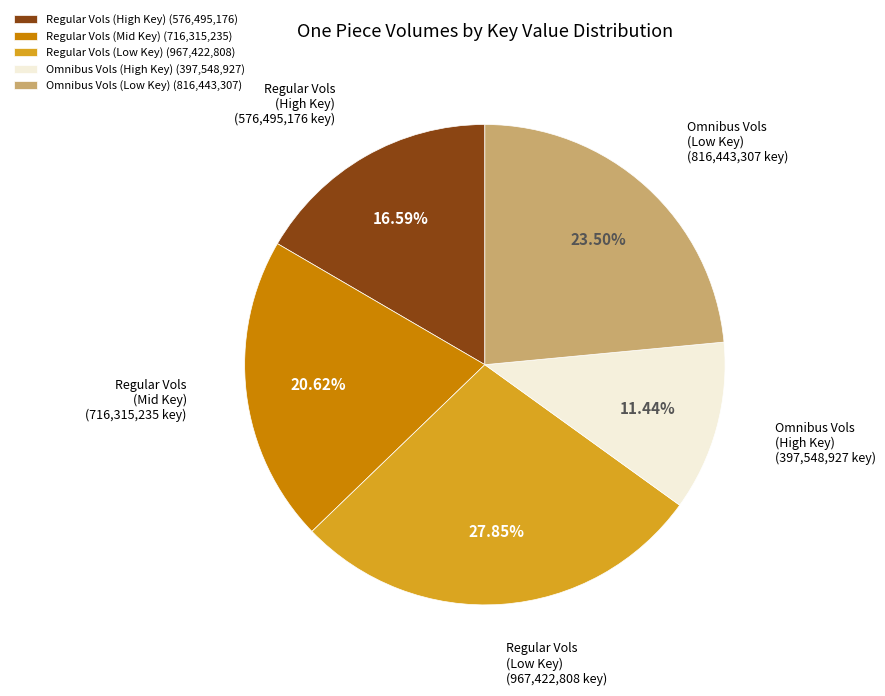

Rank the categories by value from lowest to highest.

Omnibus Vols (High Key) (397,548,927), Regular Vols (High Key) (576,495,176), Regular Vols (Mid Key) (716,315,235), Omnibus Vols (Low Key) (816,443,307), Regular Vols (Low Key) (967,422,808)